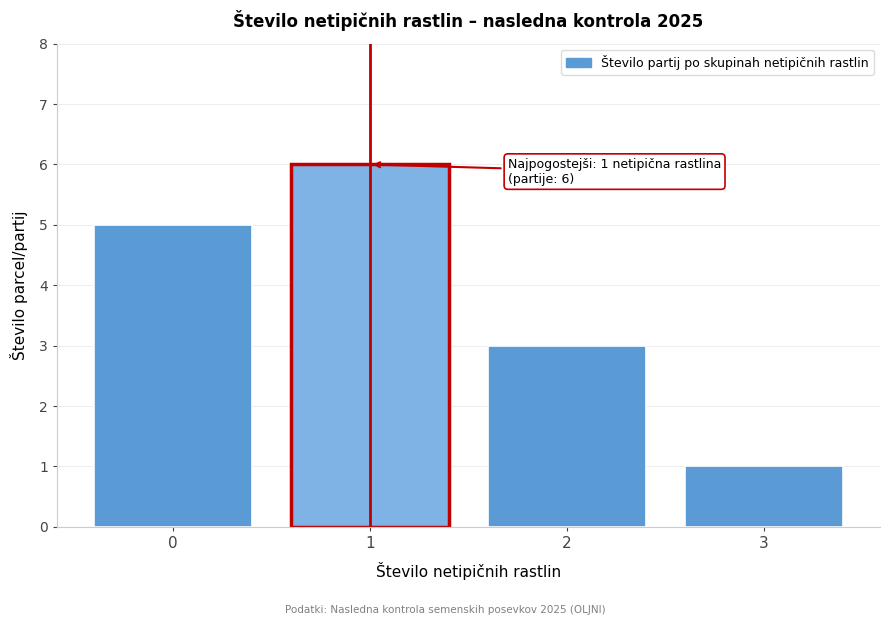

Reading left to right, extract all data points from this chart.

5	6	3	1